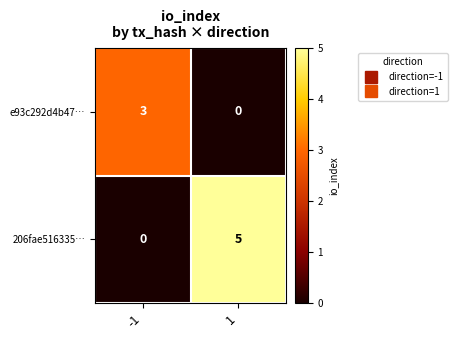

What is the greatest value displayed?

5